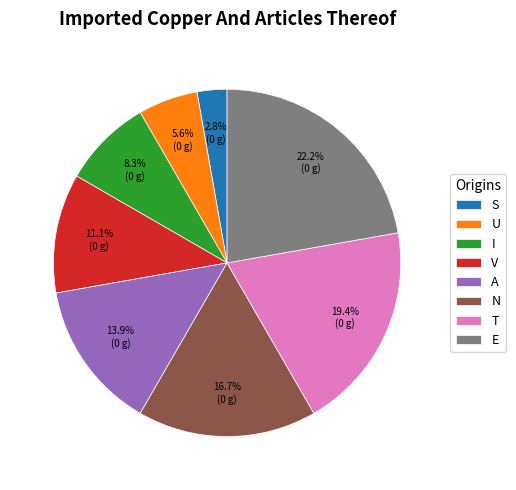

What is the smallest slice in the pie chart?

S